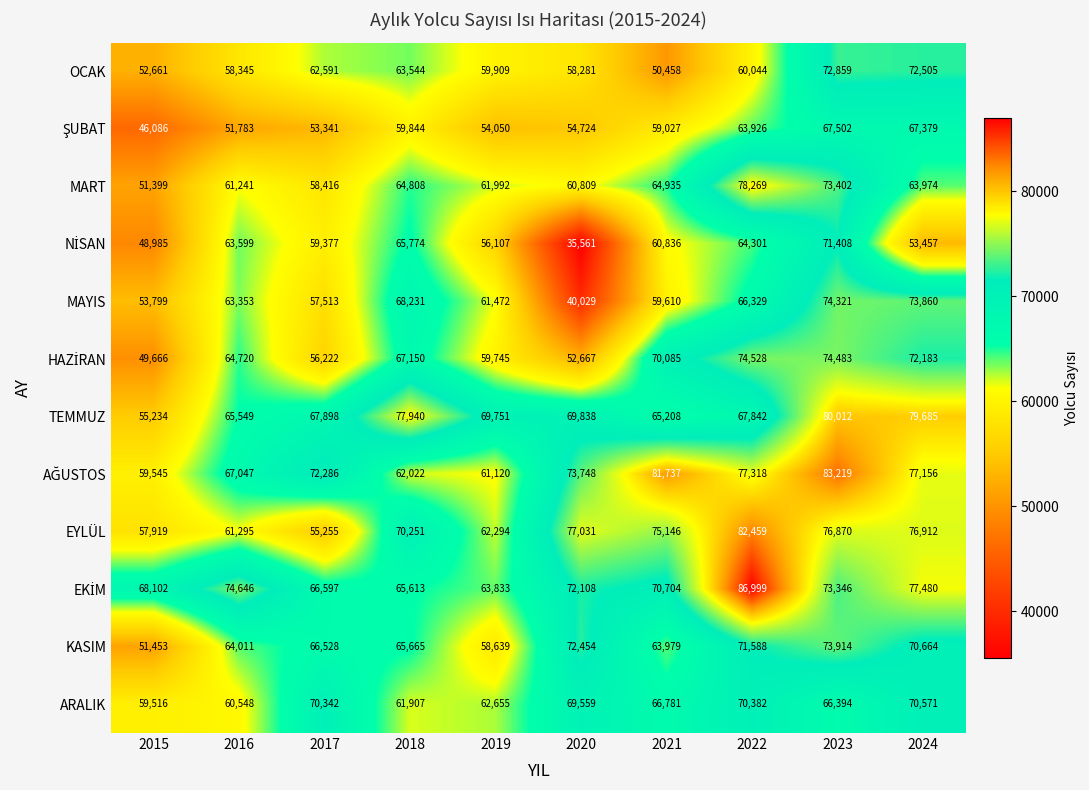

What is the spread (max minus min) of values at 2023?

16825